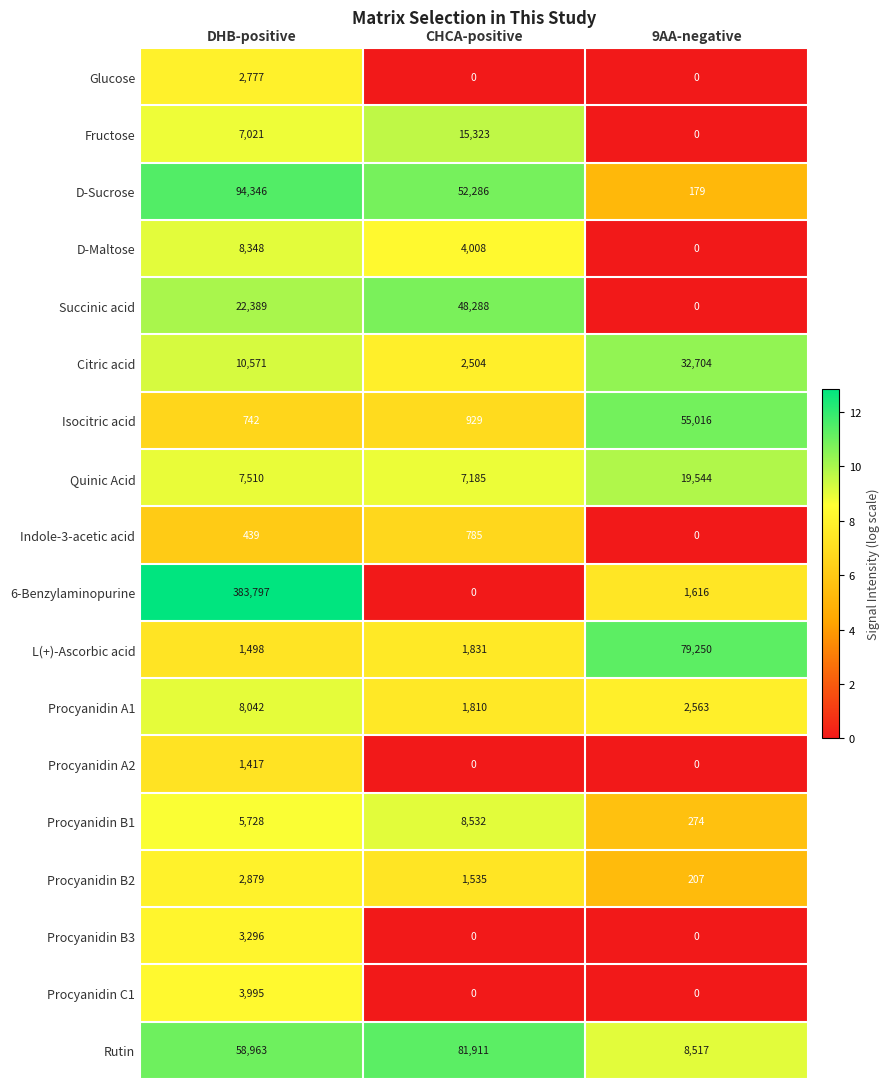

Which series has the largest range (max minus min)?

6-Benzylaminopurine